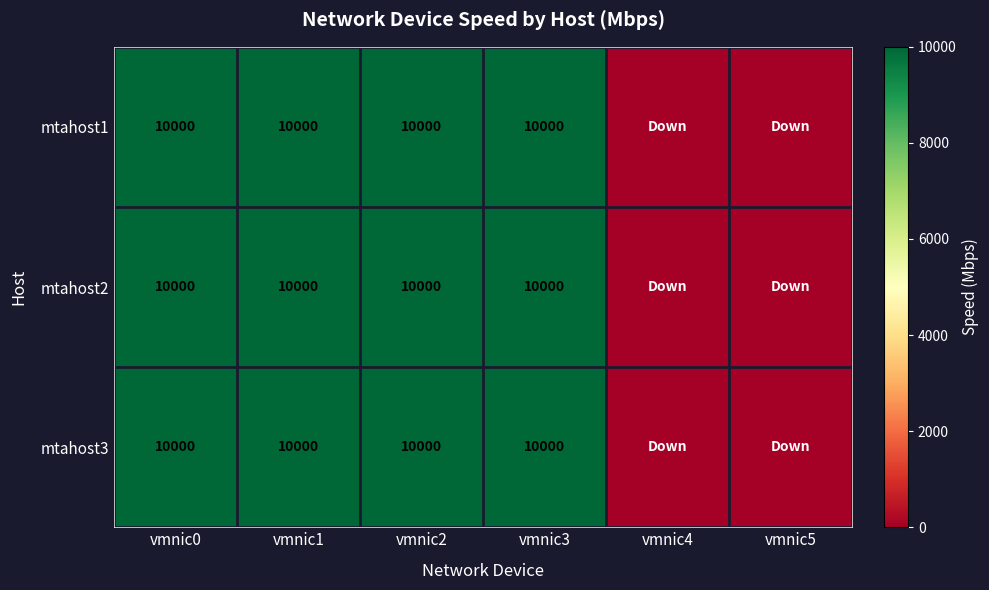

The mtahost3 series shows 10000 at vmnic2. True or false?

True